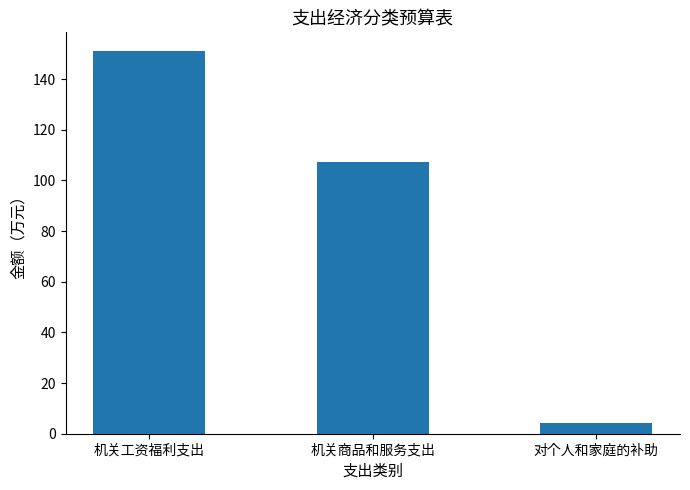

Does the chart contain any negative values?

No